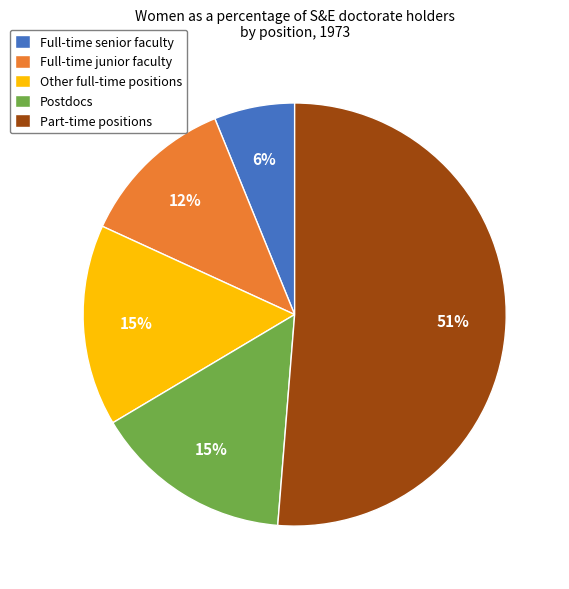

Is the sum of Full-time senior faculty and Other full-time positions greater than half?

No